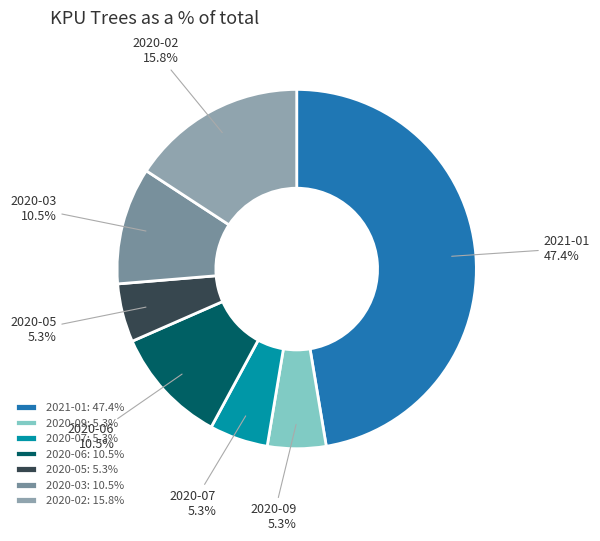

Does 2020-07 account for over 50% of the chart?

No